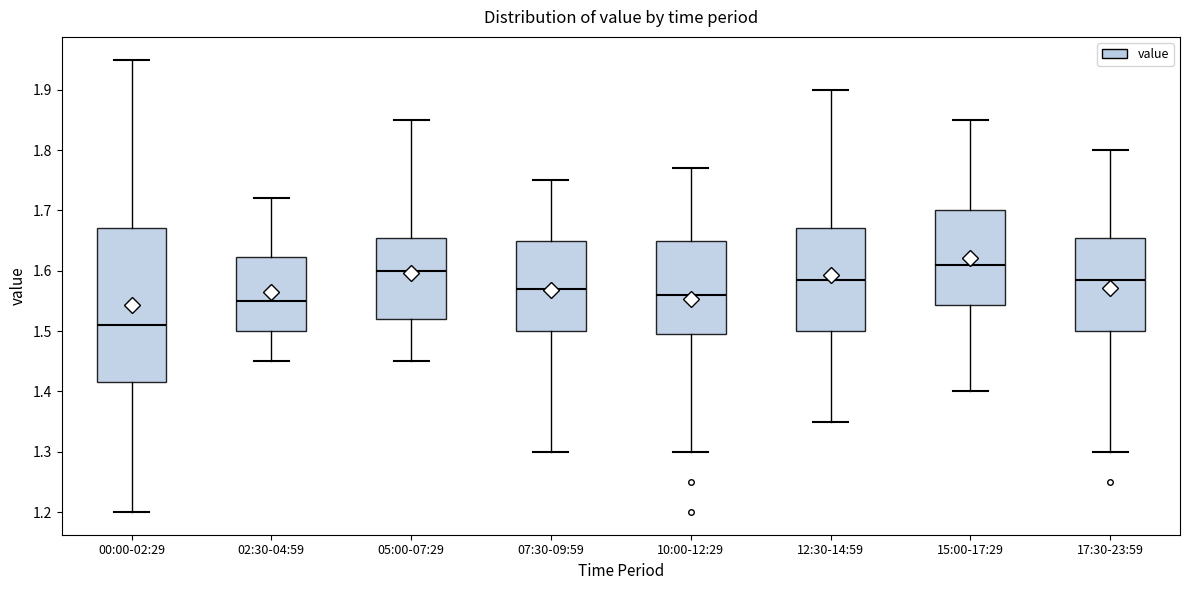

Which box is the tallest, from its lower edge to its upper edge?

00:00-02:29